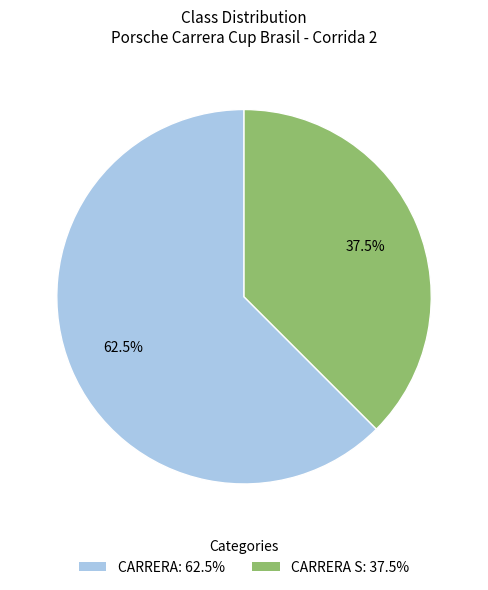

Does CARRERA S: 37.5% account for over 50% of the chart?

No